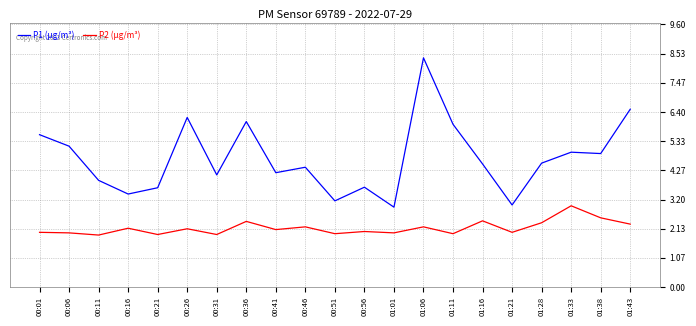

What is the sum of all P1 (µg/m³) values?

99.0